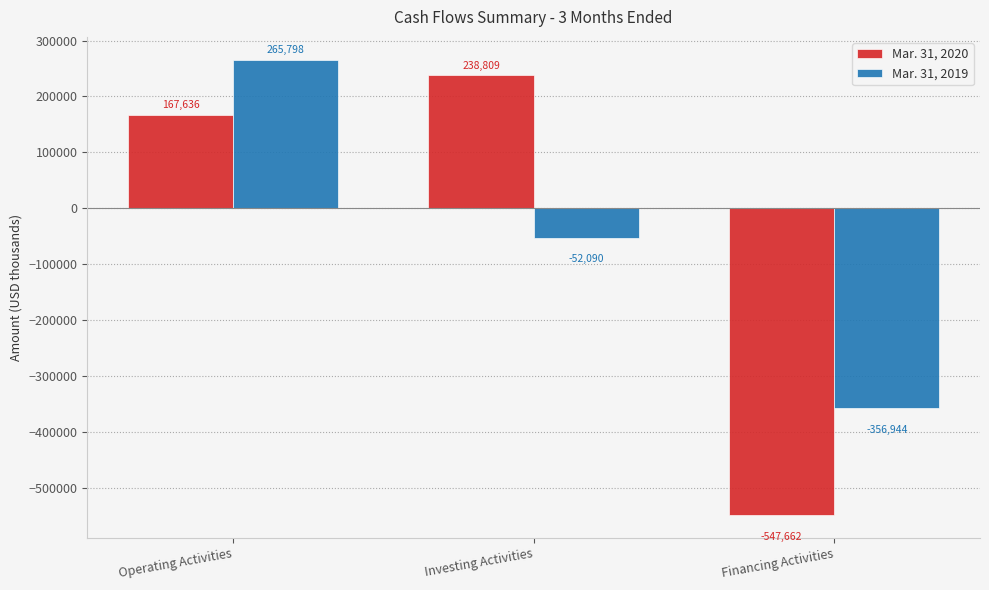

How many values in the Mar. 31, 2020 series are below 167636?

1